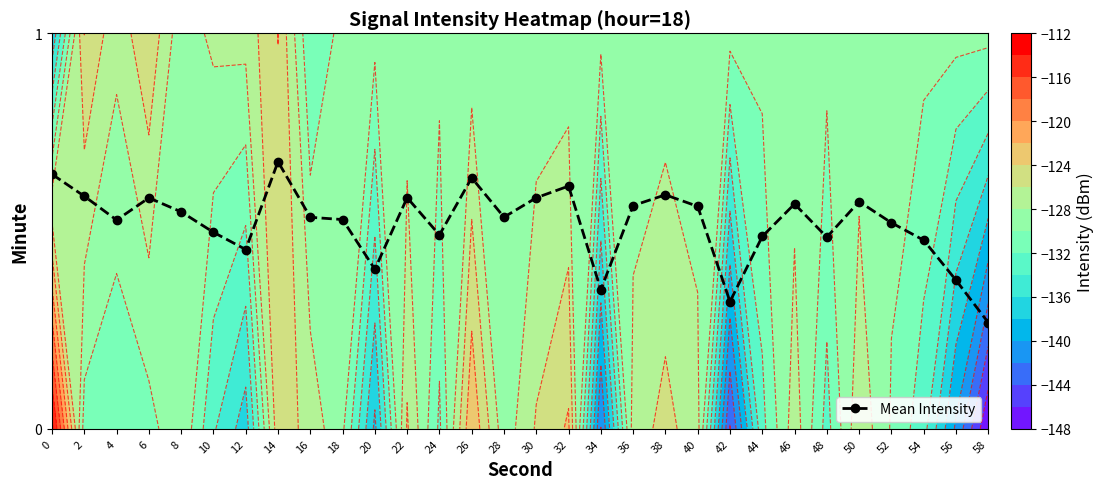

List the labels in order of value, largest first.

14, 0, 26, 32, 38, 2, 22, 30, 6, 50, 46, 36, 40, 8, 28, 16, 18, 4, 52, 10, 24, 44, 48, 54, 12, 20, 56, 34, 42, 58